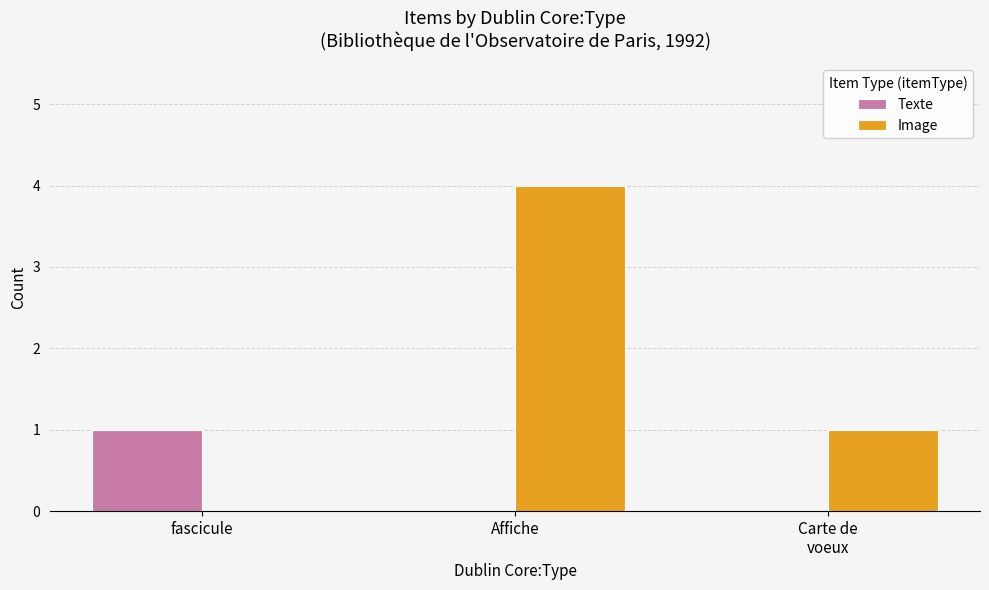

The value of Texte at fascicule is 1. True or false?

True